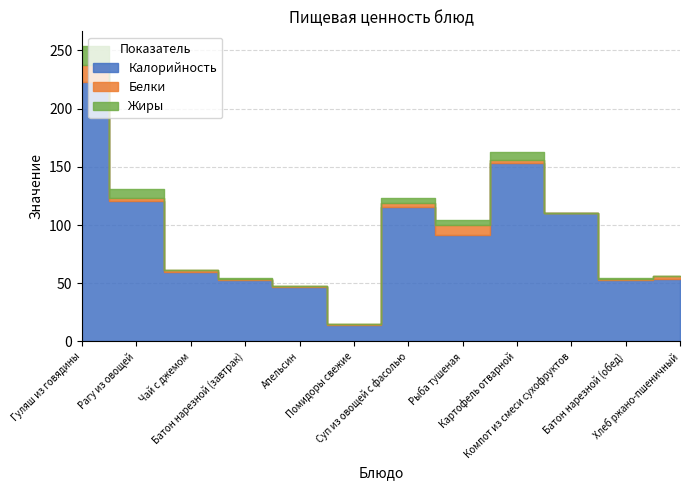

True or false: Жиры and Калорийность cross at least once.

False